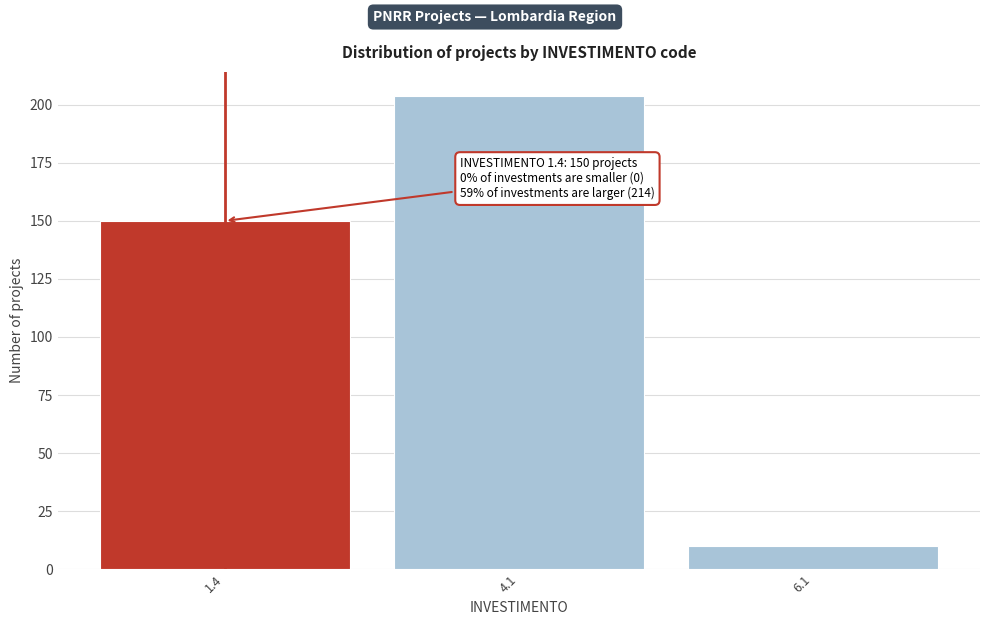

Reading left to right, extract all data points from this chart.

1.4=150	4.1=204	6.1=10